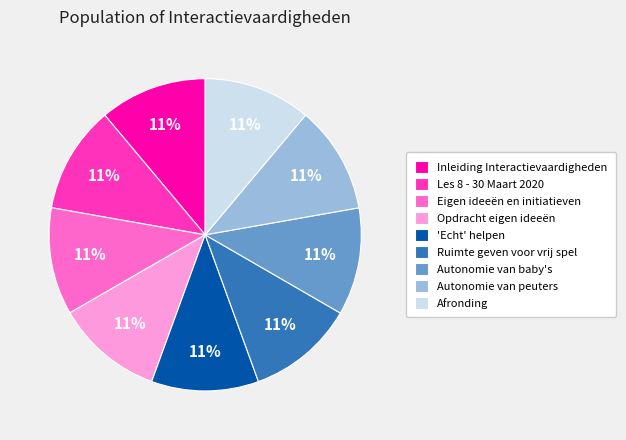

Is it true that Inleiding Interactievaardigheden is 1% of the pie?

False